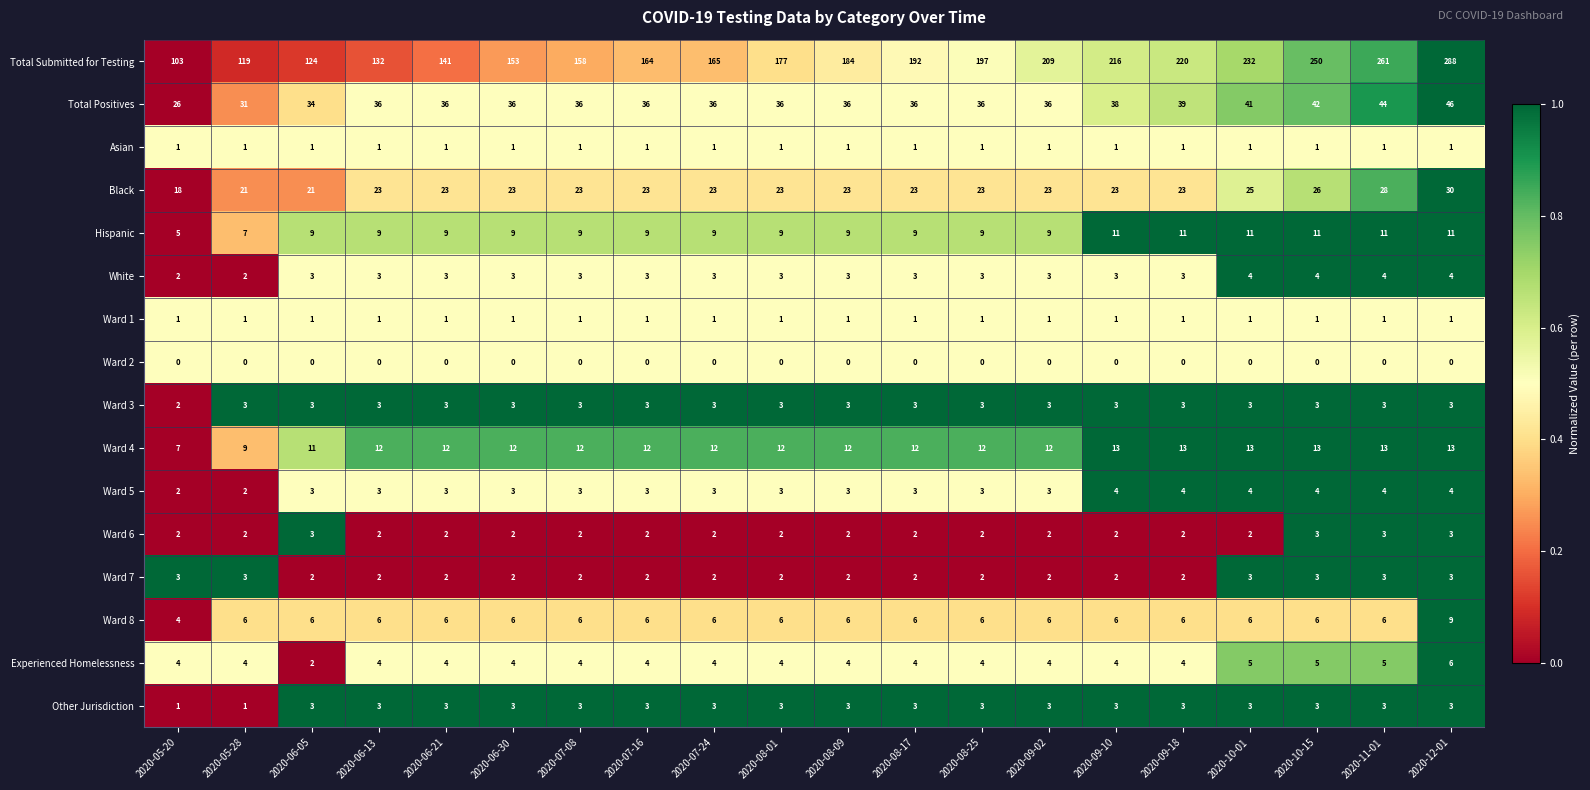

Is it true that Ward 1 equals 1 at 2020-06-05?

True